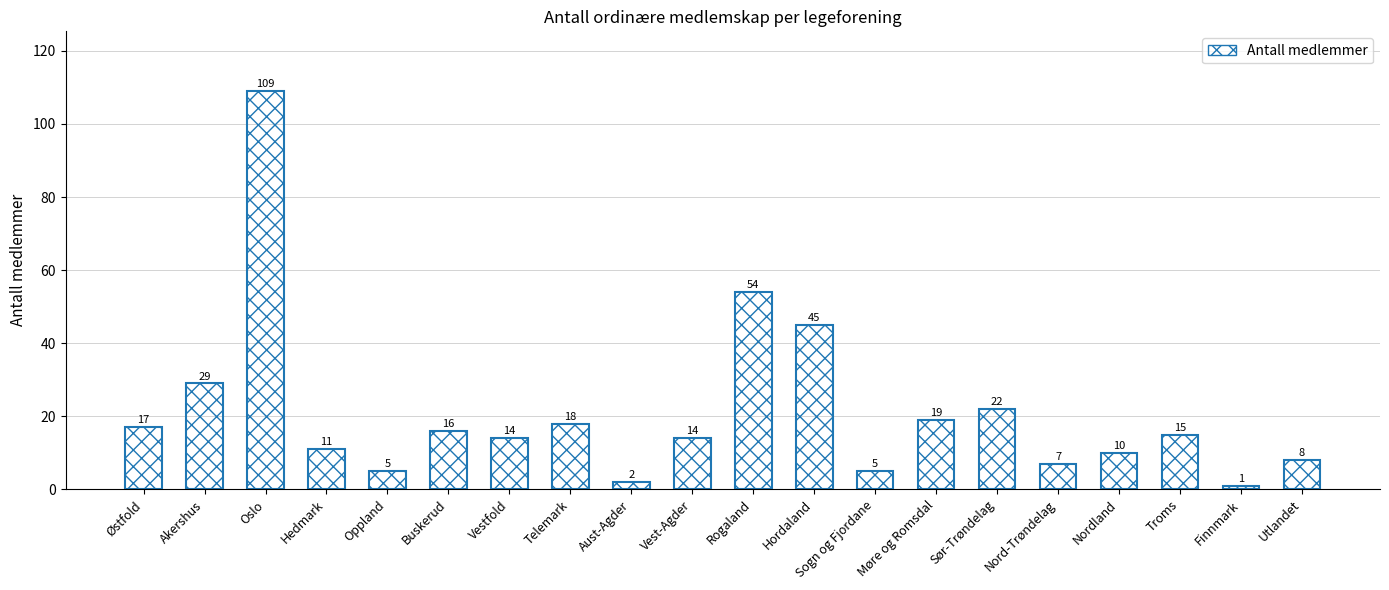

What is the value of the 19th bar from the left?

1